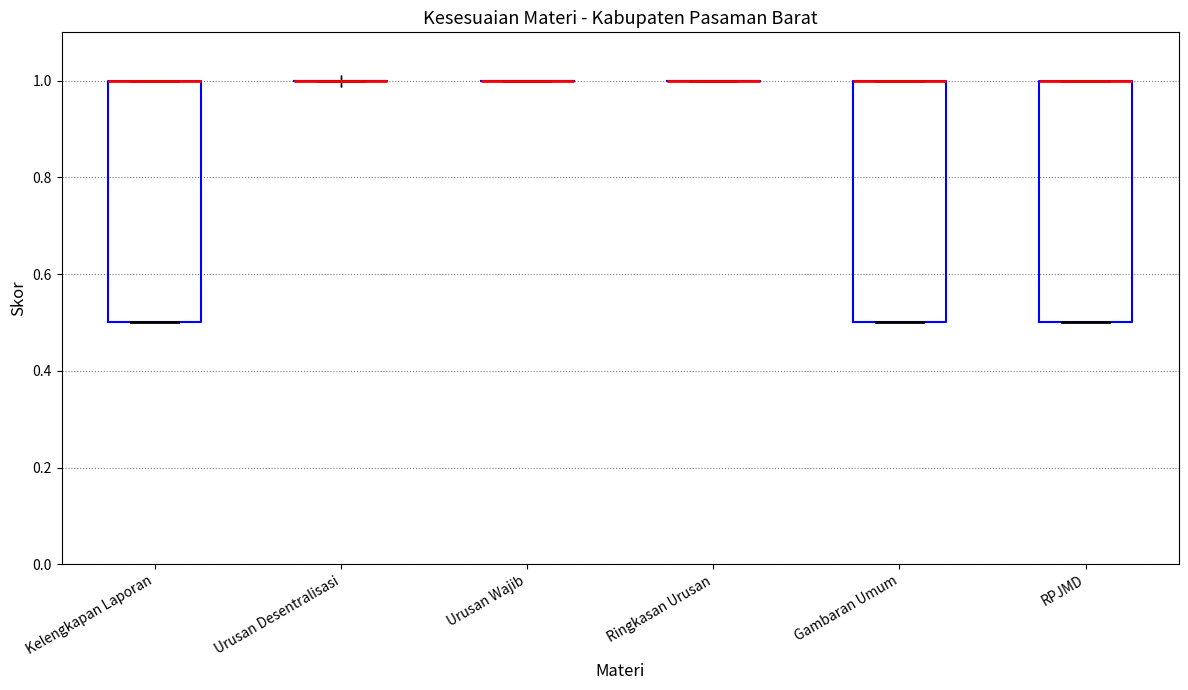

Where is the upper edge of the box for Gambaran Umum on the y-axis? The values are not printed on the chart, so give them approximately, as read against the axis.

1.0